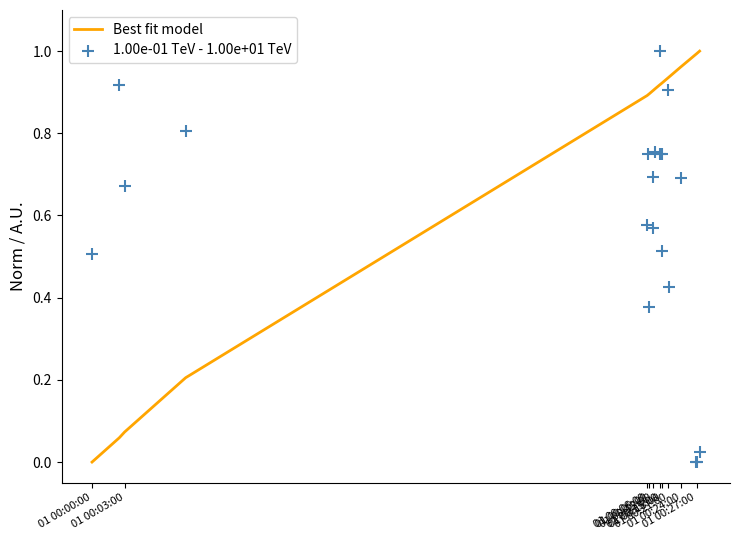

What are all the series names shown in the legend?

Best fit model, 1.00e-01 TeV - 1.00e+01 TeV